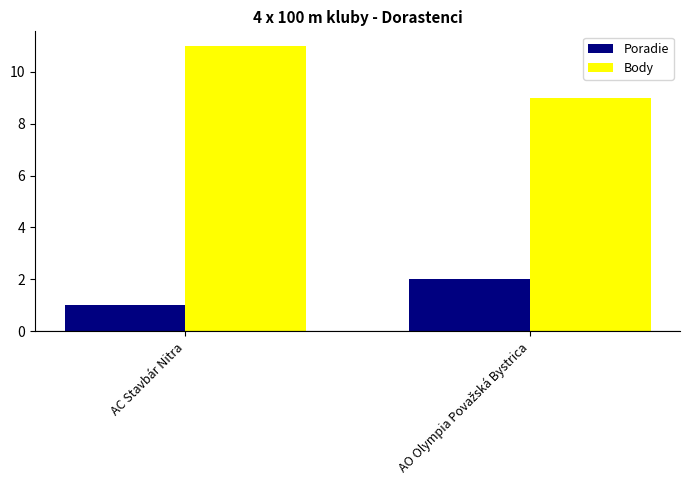

What is the label of the 1st bar from the left?

AC Stavbár Nitra